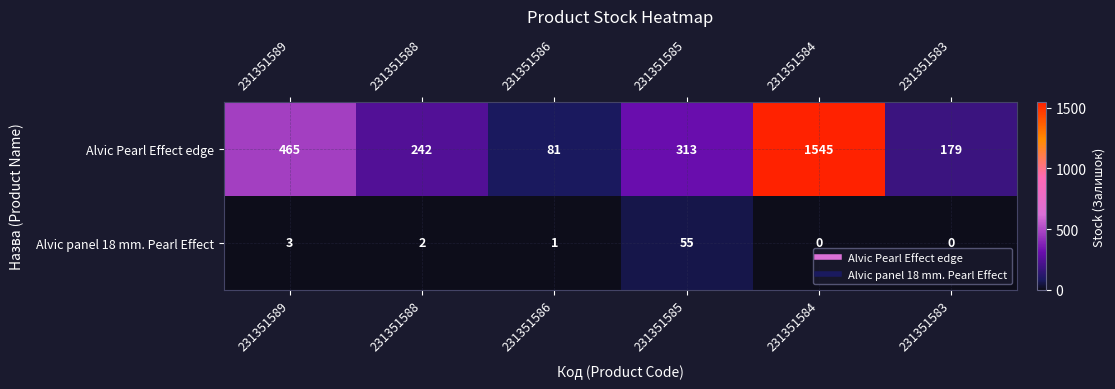

Reading left to right, extract all data points from this chart.

Alvic Pearl Effect edge: 465	242	81	313	1545	179
Alvic panel 18 mm. Pearl Effect: 3	2	1	55	0	0